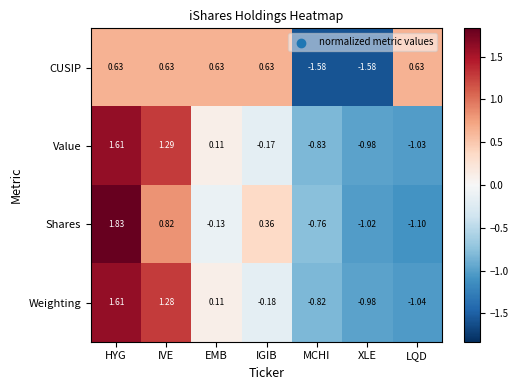

Where does the Shares series first go above 0?

HYG